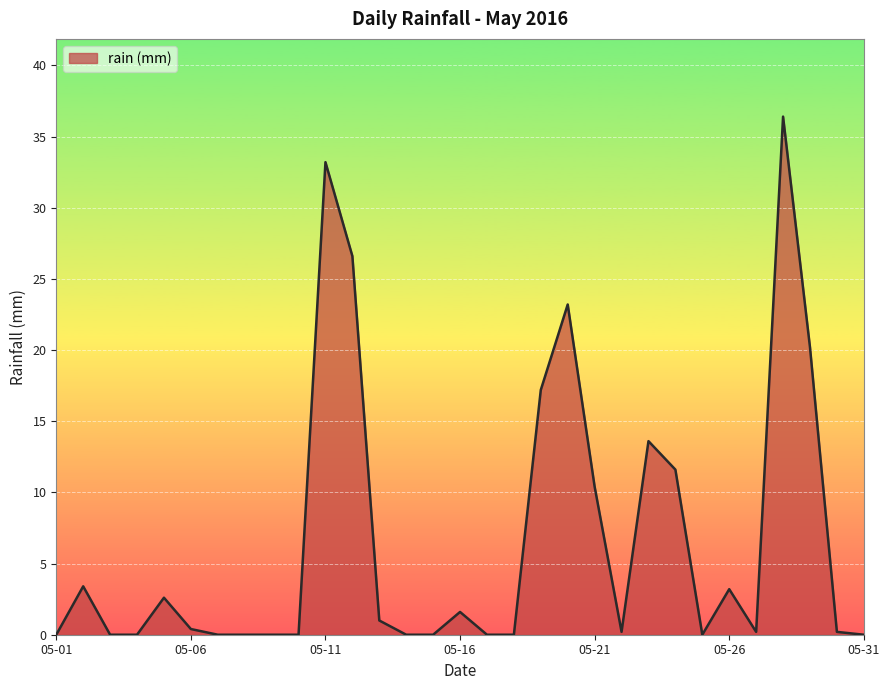

What is the difference between the maximum and minimum values?

36.4